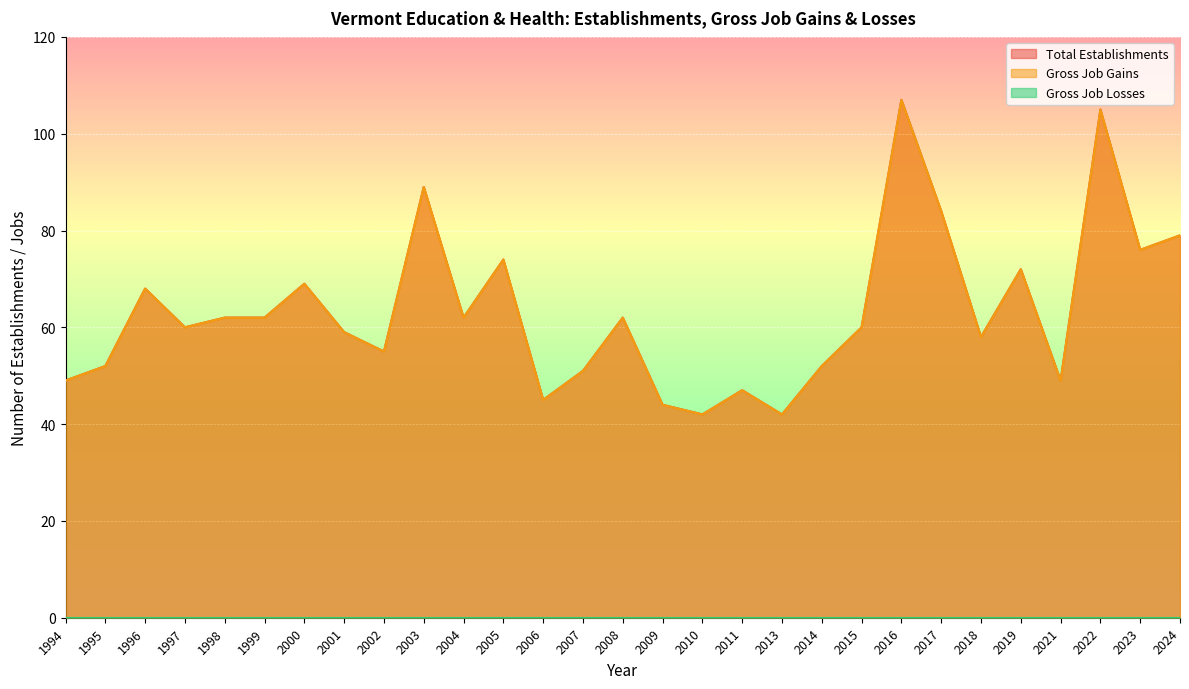

True or false: Gross Job Gains and Total Establishments cross at least once.

False